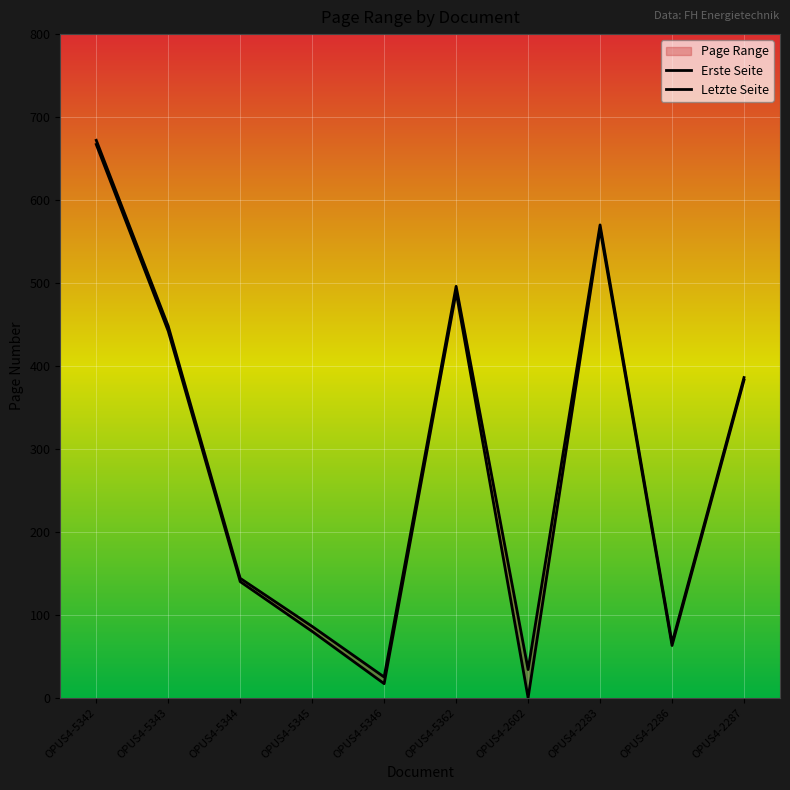

What is the average value of the Letzte Seite series?

293